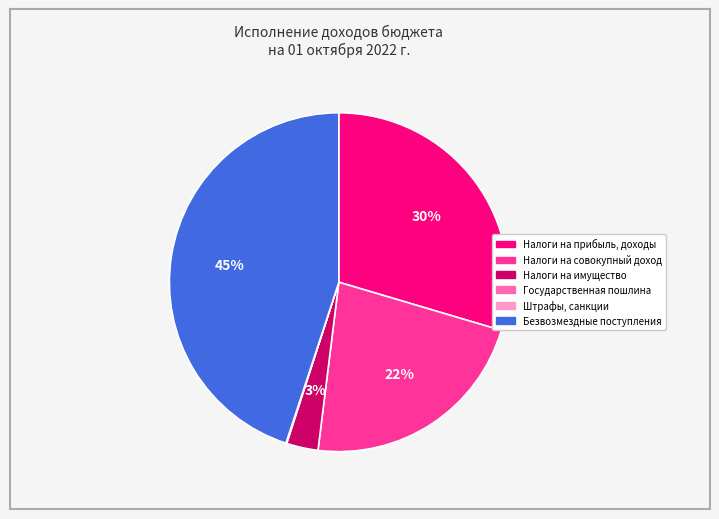

Combined, do Безвозмездные поступления and Налоги на имущество account for over 50%?

No